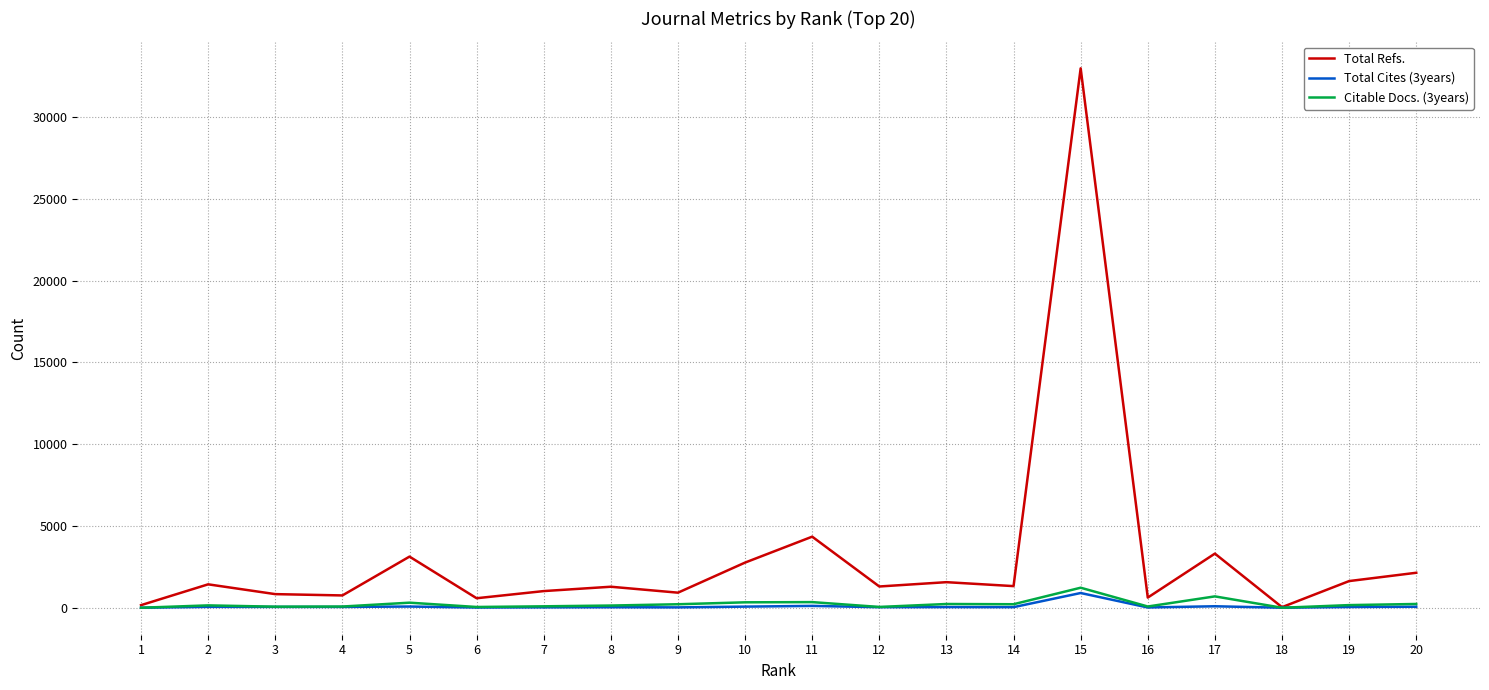

Which series has the largest total across all categories?

Total Refs.